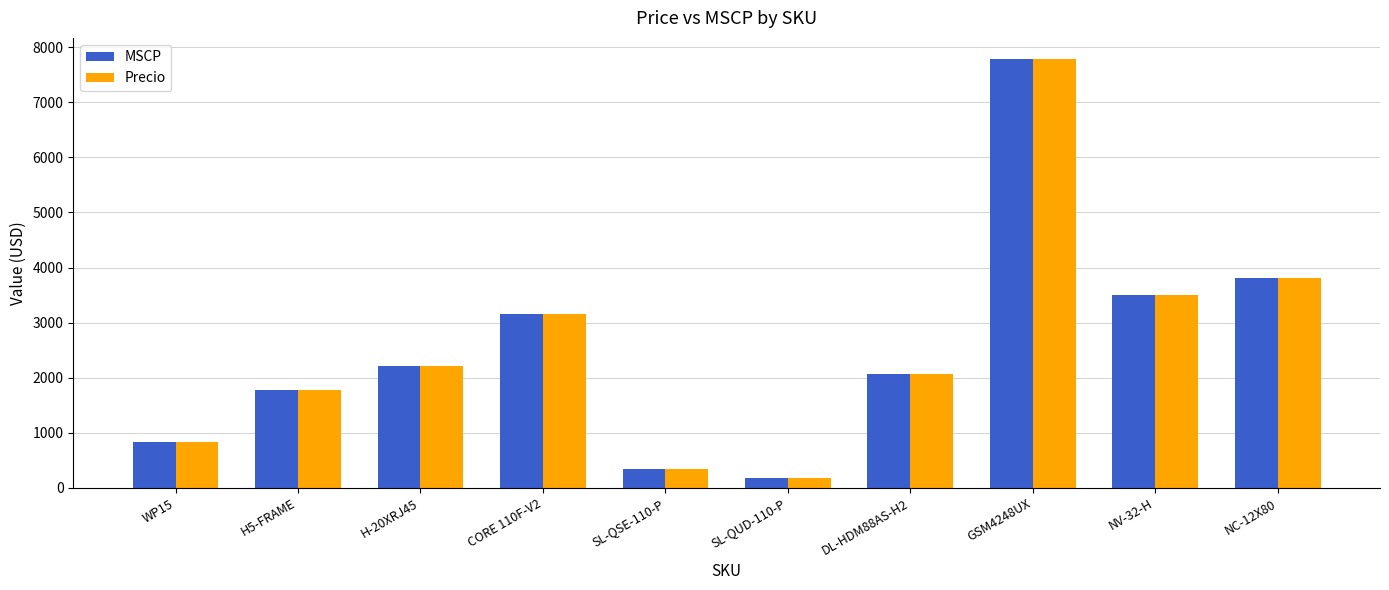

True or false: Precio has a value of 3812.2 at NC-12X80.

True